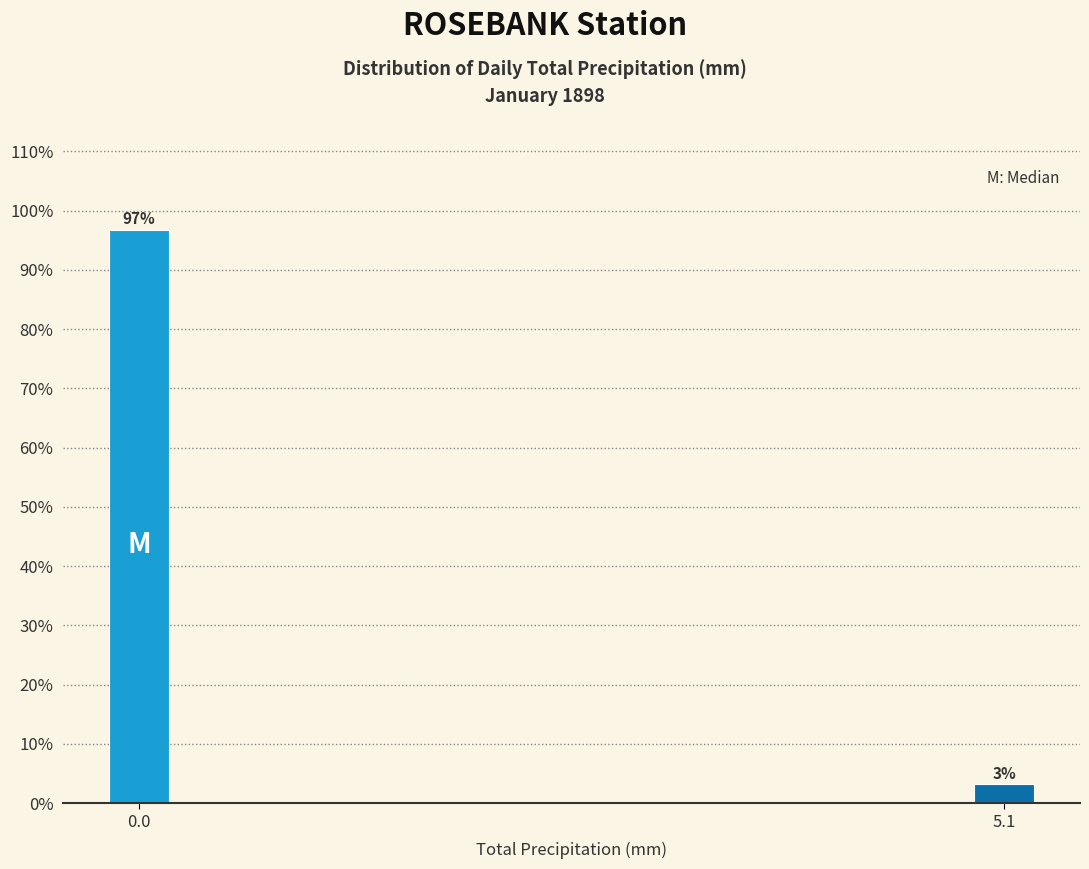

The value at 0.0 is 41.4. True or false?

False